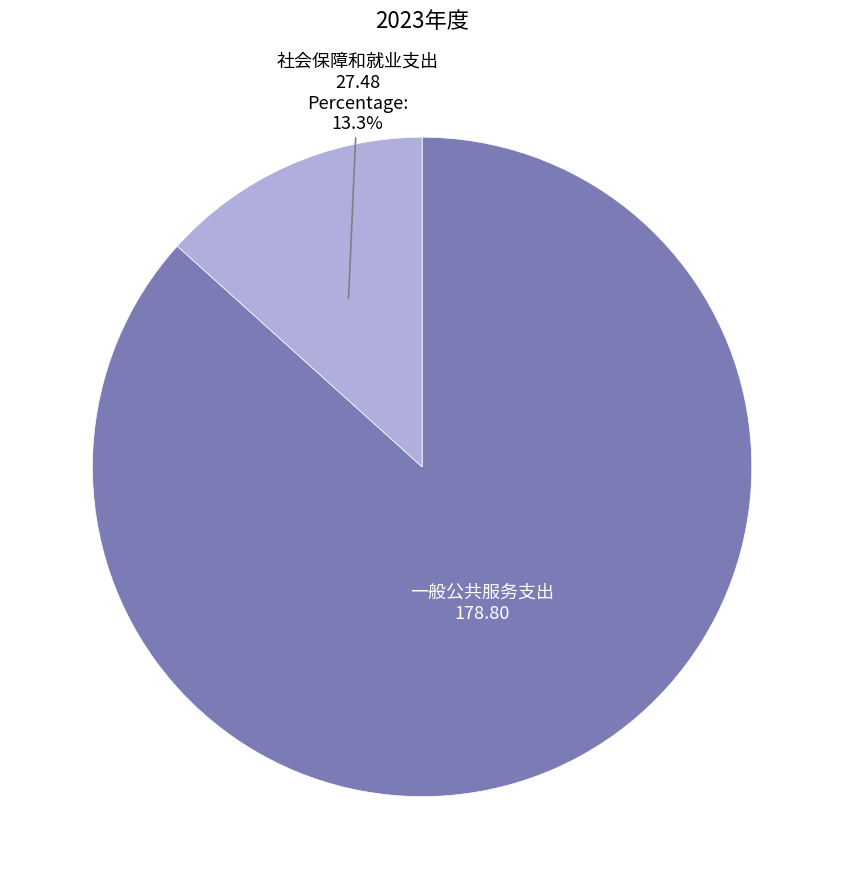

Is there a majority slice in this chart?

Yes